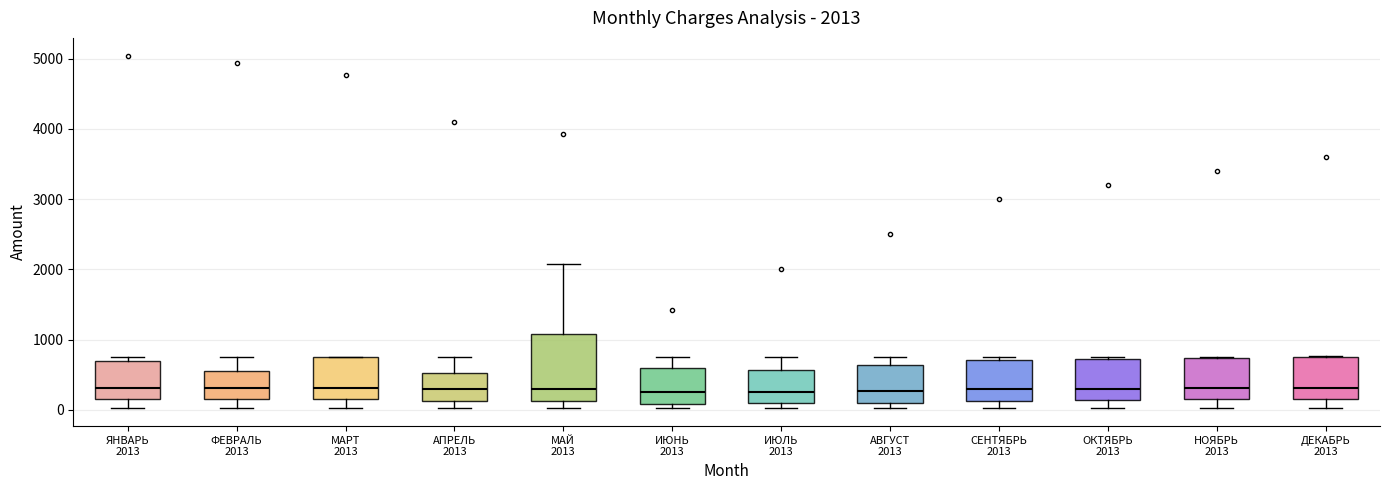

Comparing the boxes themselves (not the whiskers), which one is the tallest?

МАЙ 2013